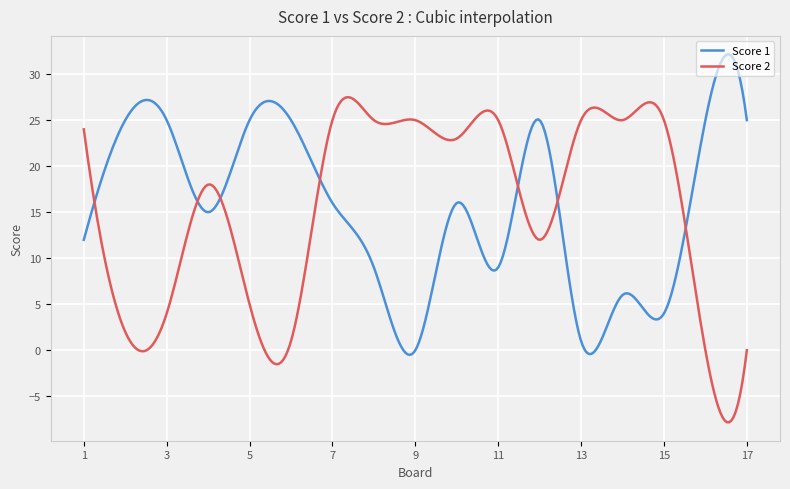

What is the minimum value shown in the chart?

-7.8